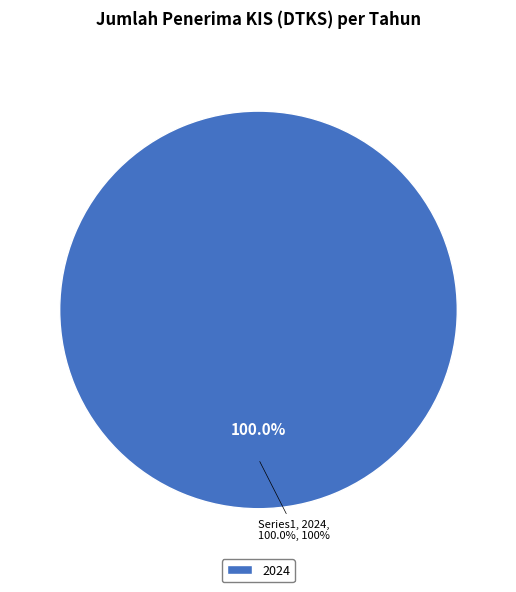

Which slice represents more than half of the pie?

2024